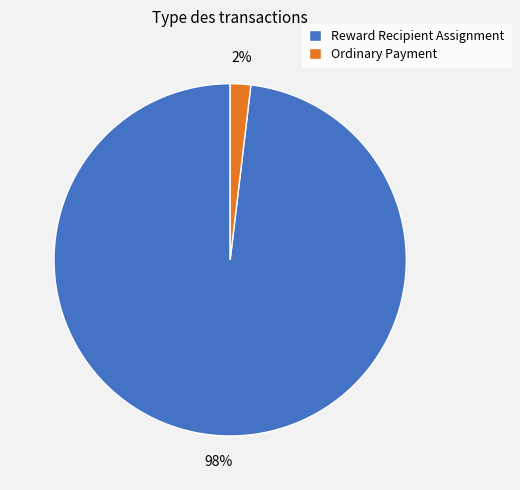

Which category has the biggest portion of the pie?

Reward Recipient Assignment